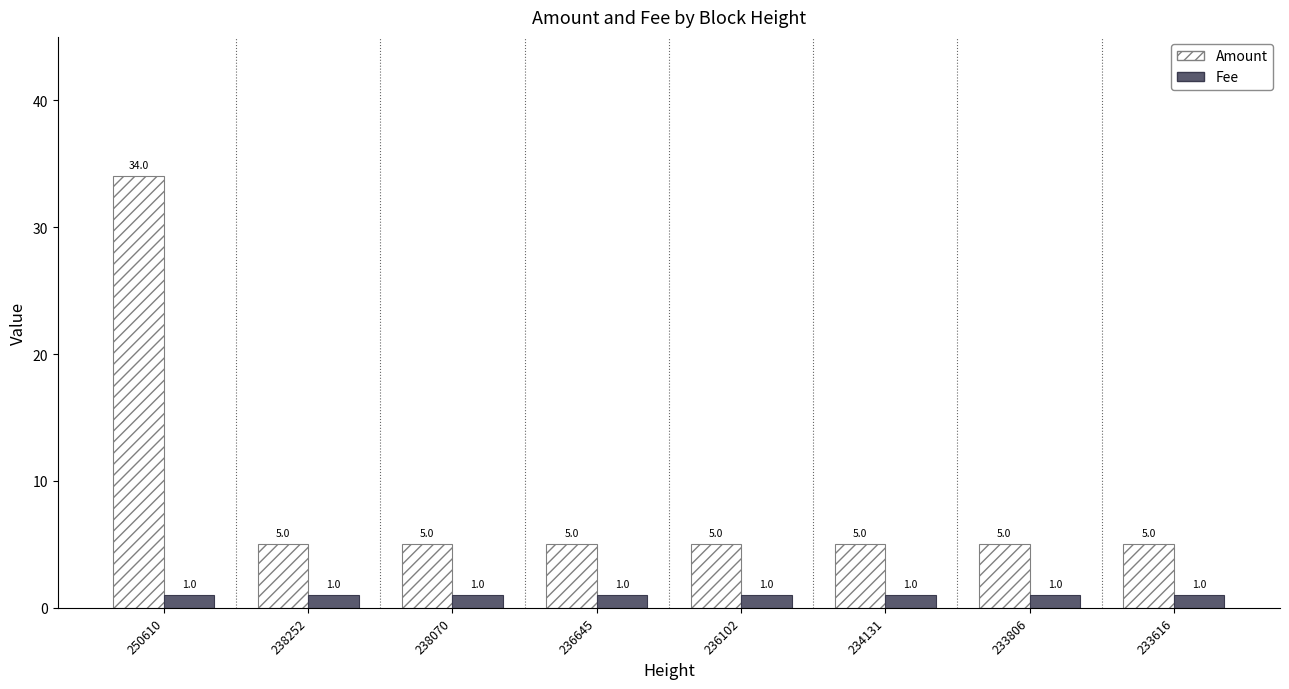

Reading left to right, list all the values displayed in this chart.

Amount: 250610=34	238252=5	238070=5	236645=5	236102=5	234131=5	233806=5	233616=5
Fee: 250610=1	238252=1	238070=1	236645=1	236102=1	234131=1	233806=1	233616=1